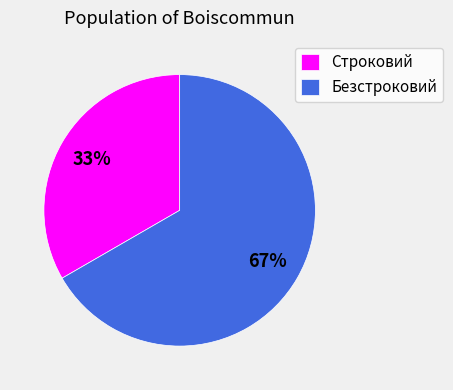

Approximately how many times larger is the value at Строковий compared to Безстроковий?

0.5